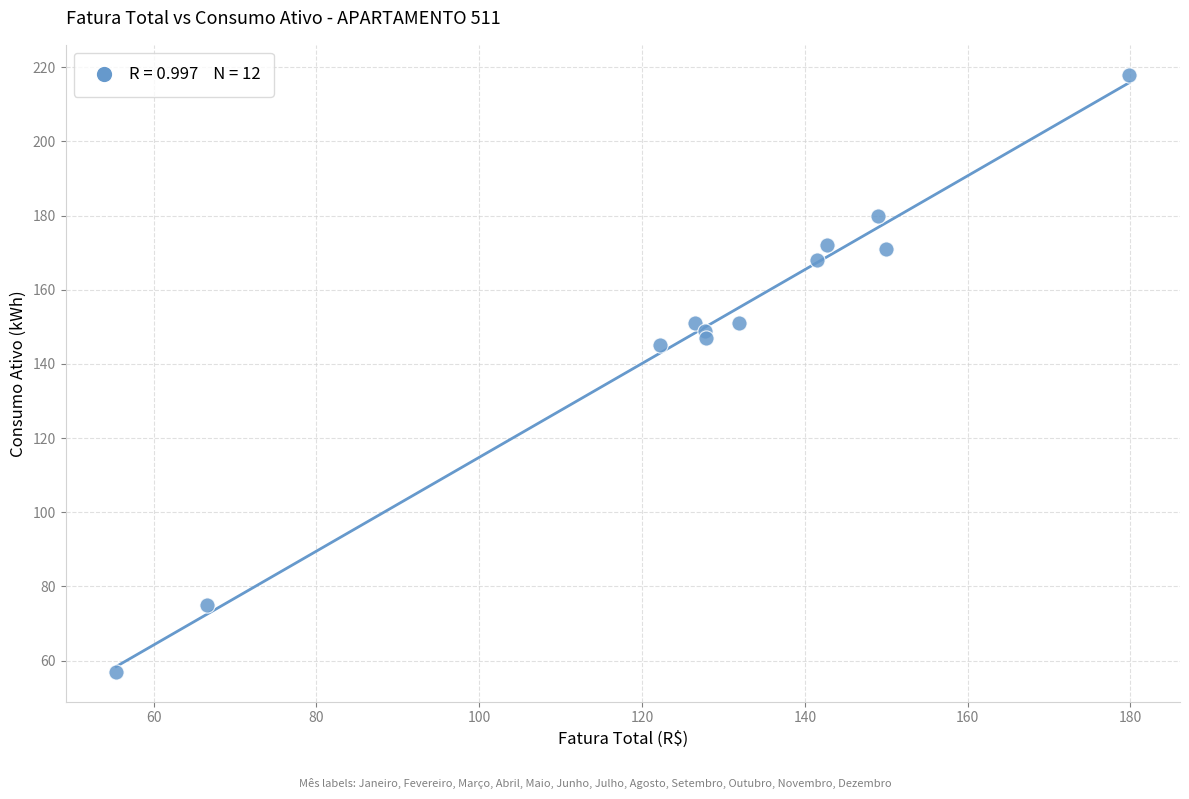

What is the range of Y values (max minus min)?

161